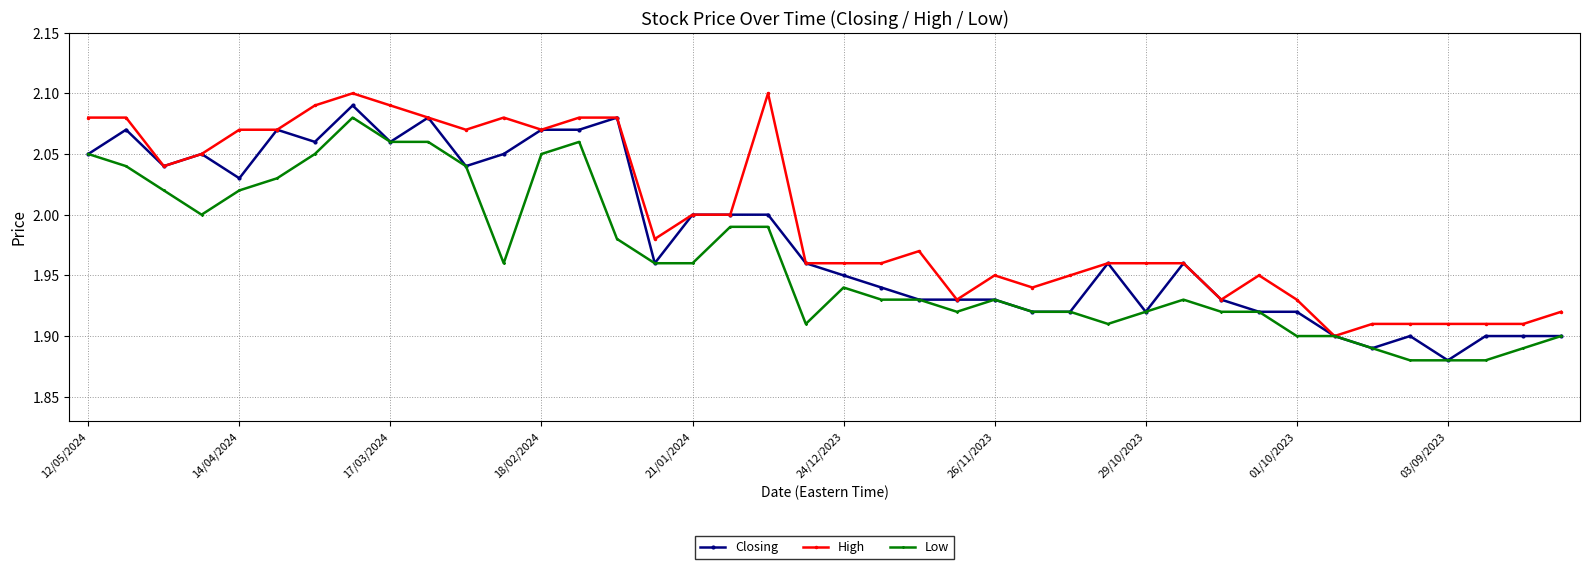

Rank the series by their average value, from lowest to highest.

Low, Closing, High